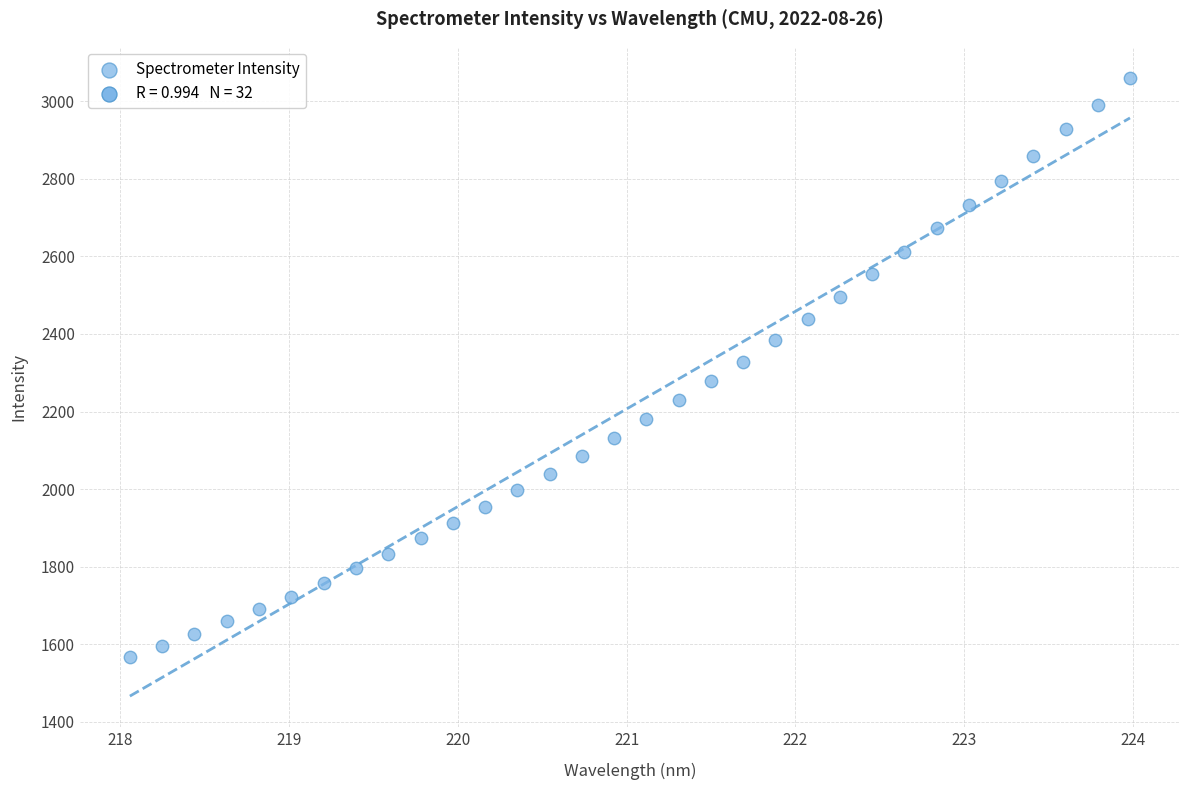

What is the range of X values (max minus min)?

5.9